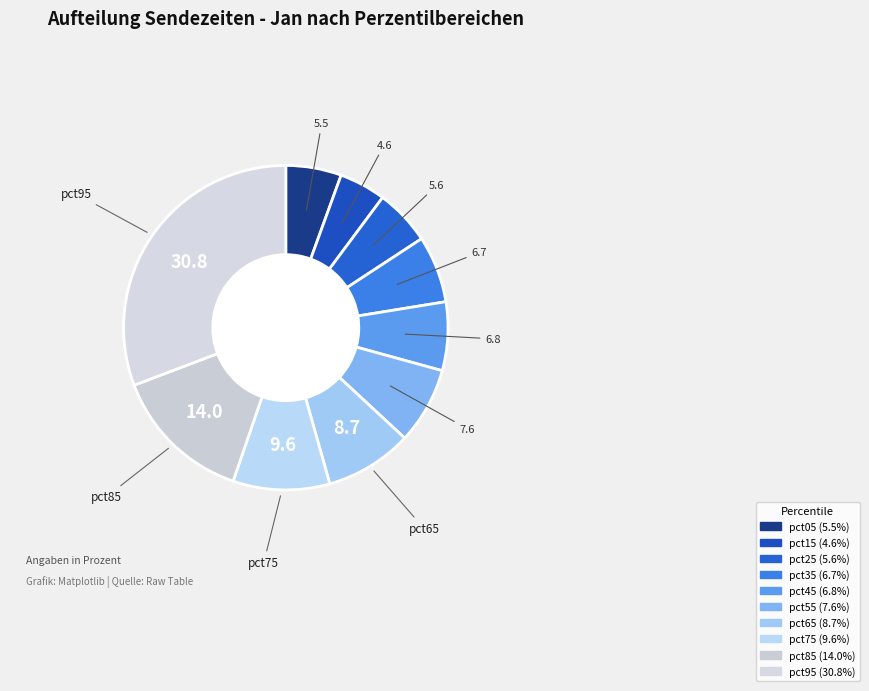

Which has a higher value, pct65 or pct35?

pct65